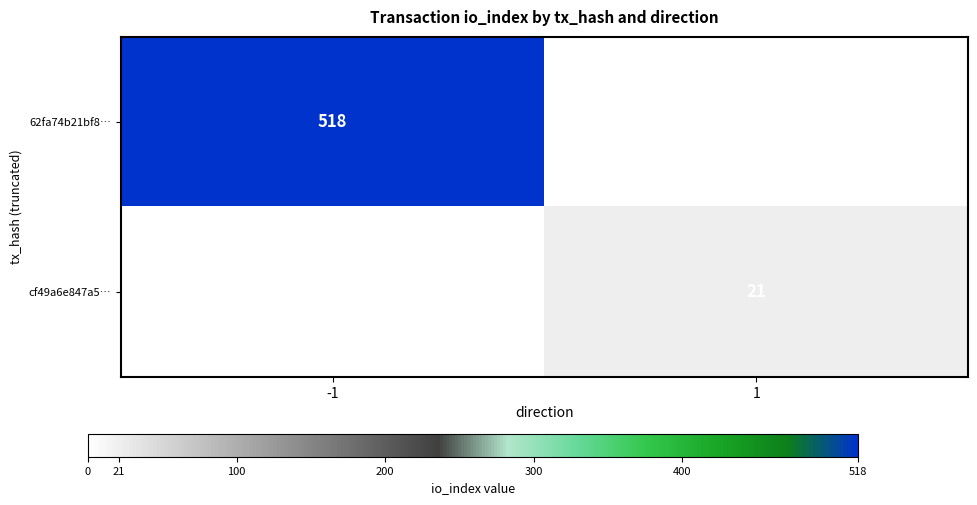

Is the value of cf49a6e847a5… at 1 greater than the value of 62fa74b21bf8… at -1?

No